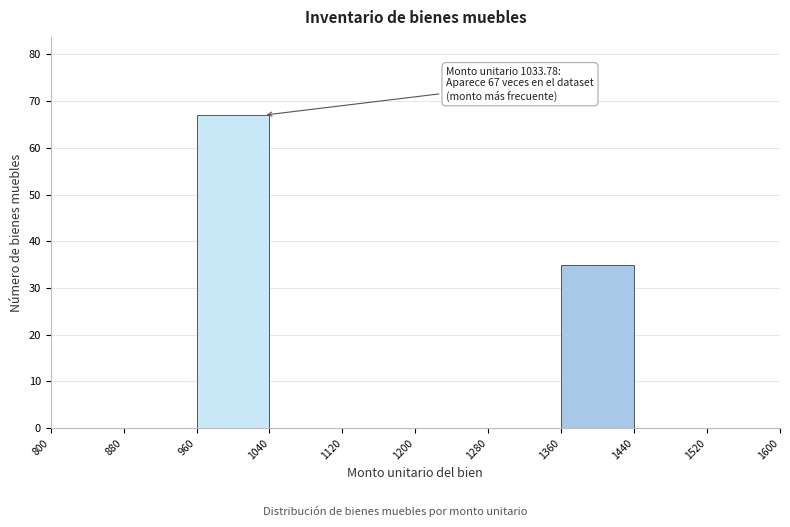

Over which range of the x-axis is the bar tallest?

960 to 1040